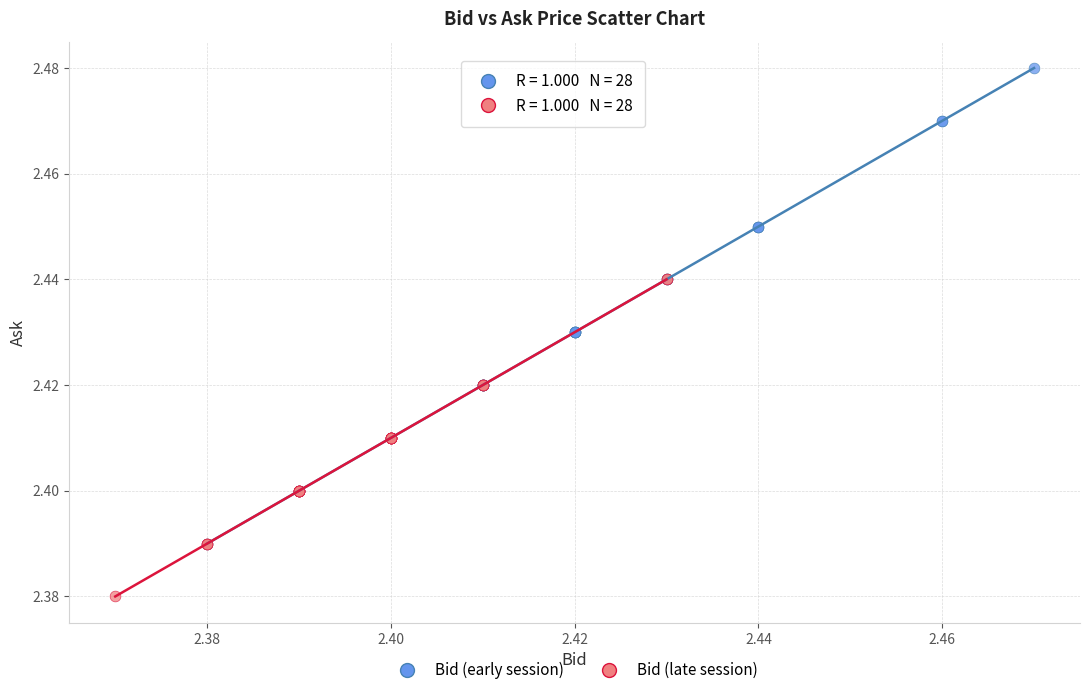

Which series has the largest Y range (max minus min)?

Bid (early session)